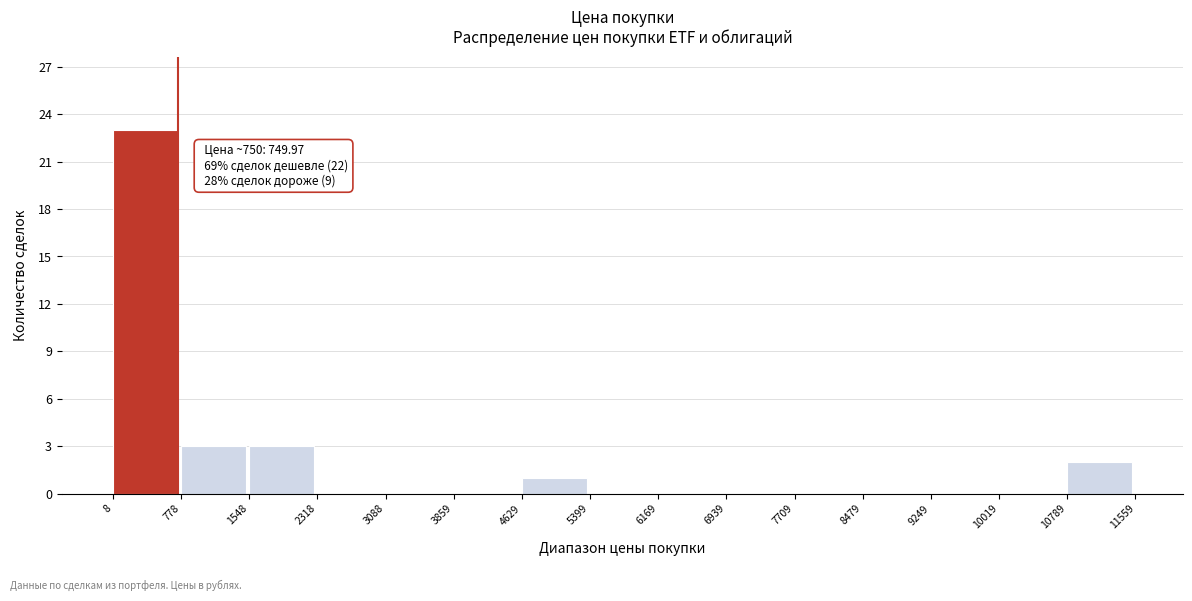

Over which range of the x-axis is the bar tallest?

8 to 778